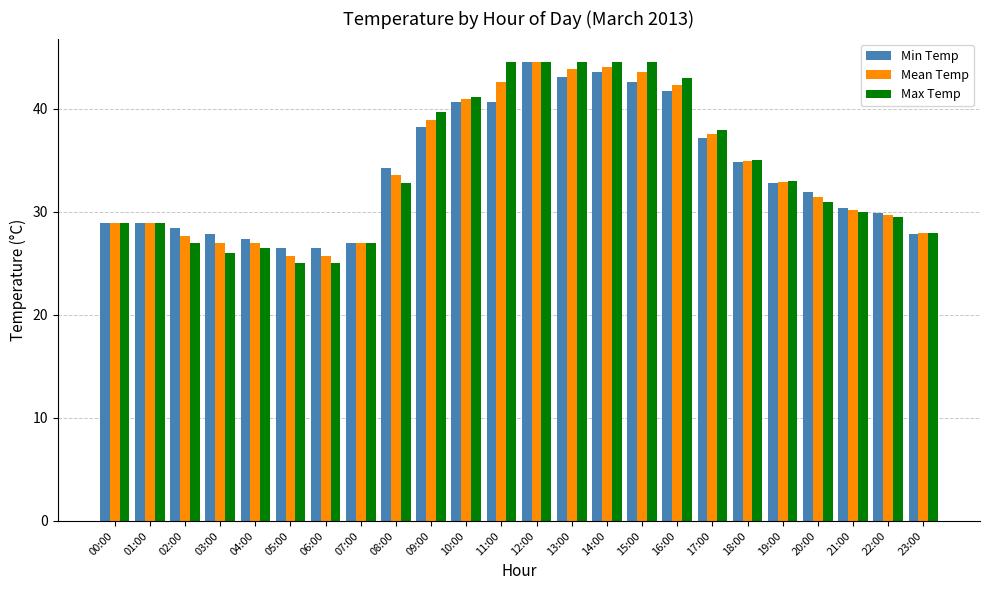

What value does the Max Temp series have at 16:00?

43.0